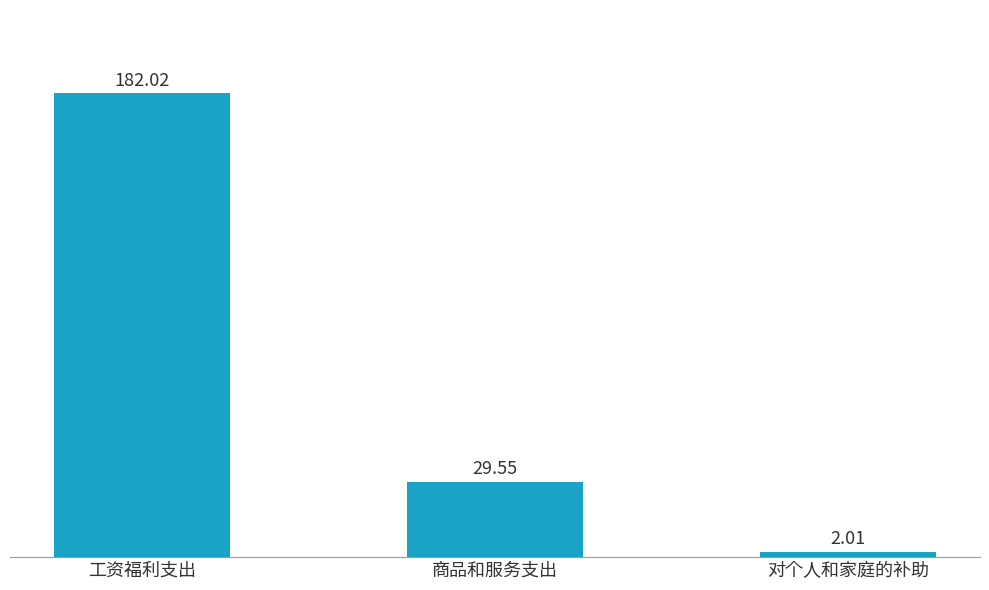

At which label does the data first exceed 29?

工资福利支出